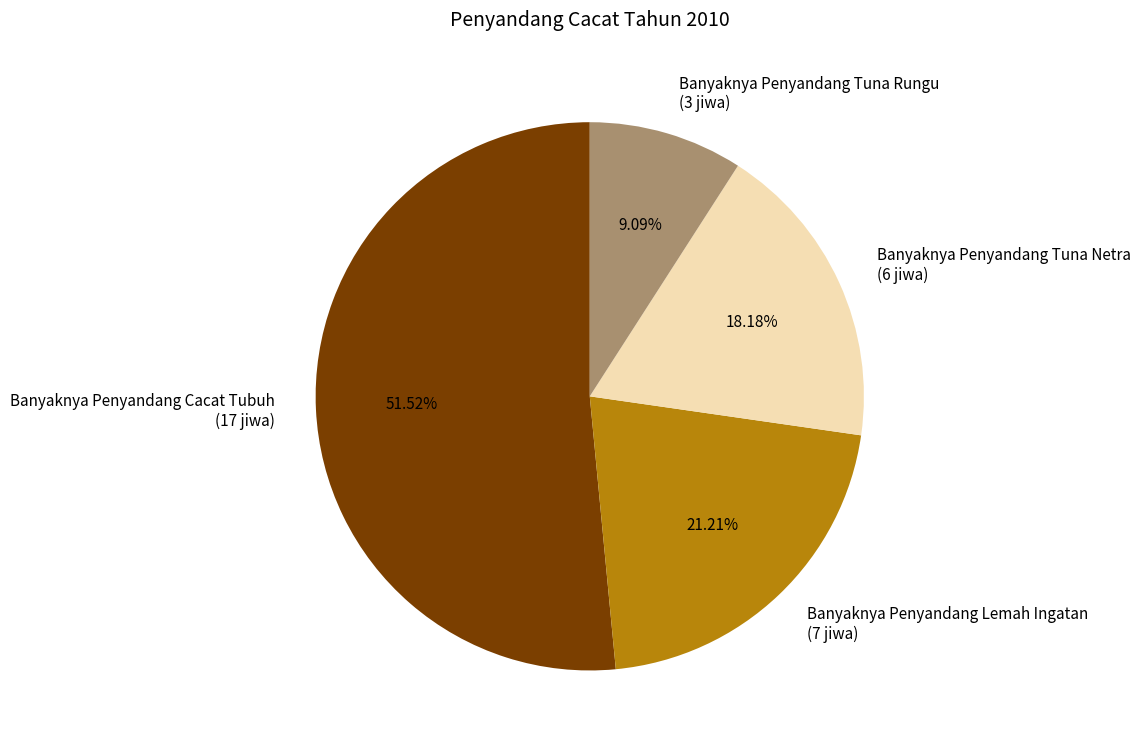

How many slices are in this pie chart?

4